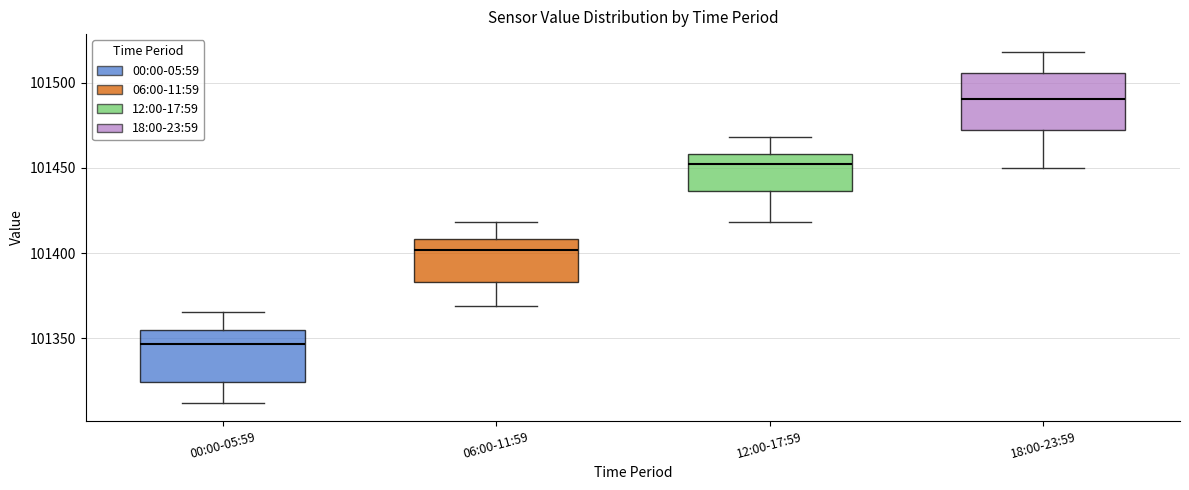

Reading left to right, transcribe this box plot: for each box, give where its median line is, the range the box spans, and where its two whiskers end, as read against the y-axis. The values are not printed on the chart, so give them approximately, as read against the axis.

00:00-05:59: median 101345, box 101325 to 101355, whiskers 101310 to 101365
06:00-11:59: median 101400, box 101385 to 101410, whiskers 101370 to 101420
12:00-17:59: median 101450, box 101435 to 101460, whiskers 101420 to 101470
18:00-23:59: median 101490, box 101470 to 101505, whiskers 101450 to 101520